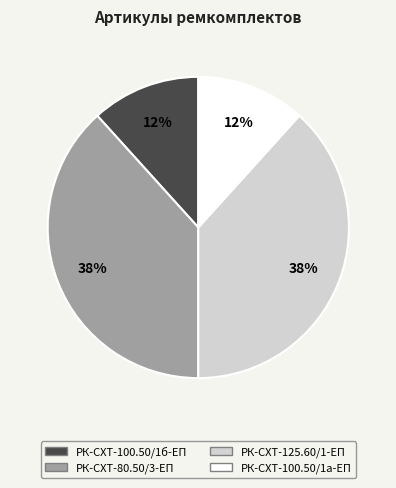

True or false: РК-СХТ-125.60/1-ЕП accounts for 52% of the total.

False